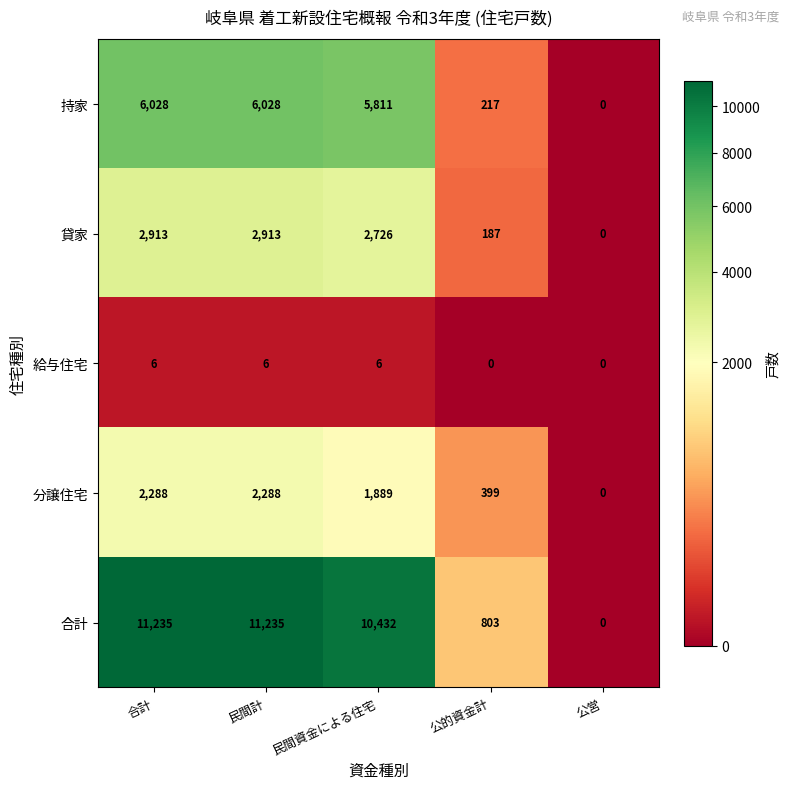

List the series in order of their peak value, highest first.

合計, 持家, 貸家, 分譲住宅, 給与住宅